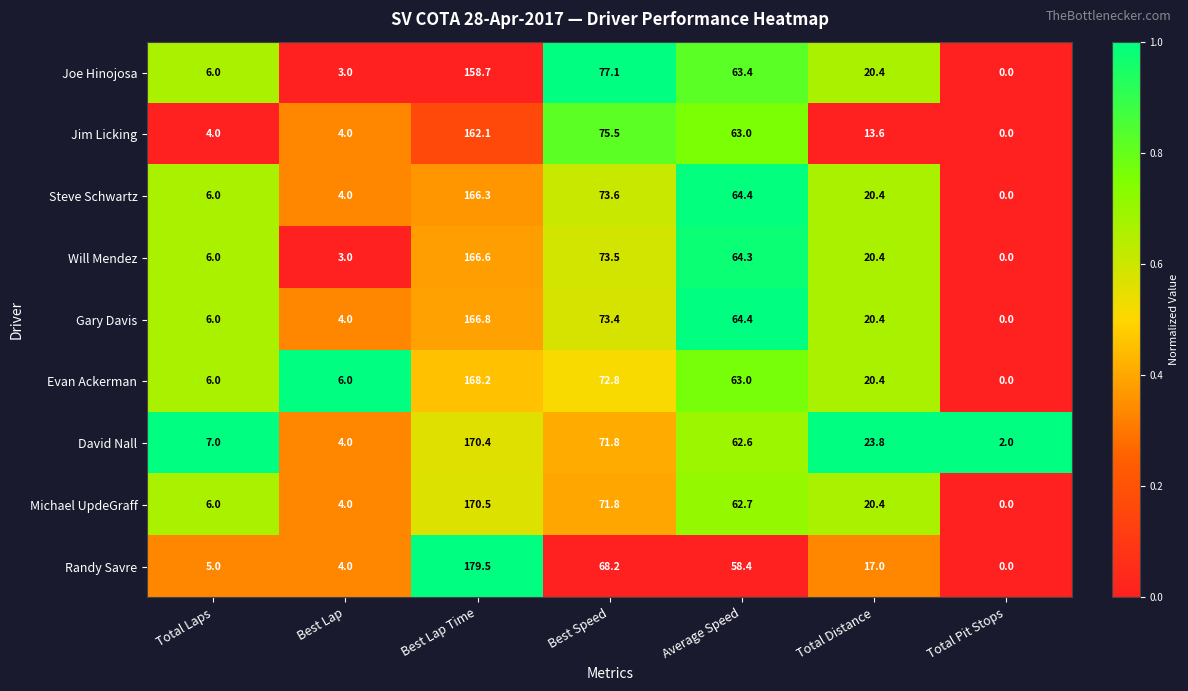

Which category has the lowest value in the Jim Licking series?

Total Pit Stops